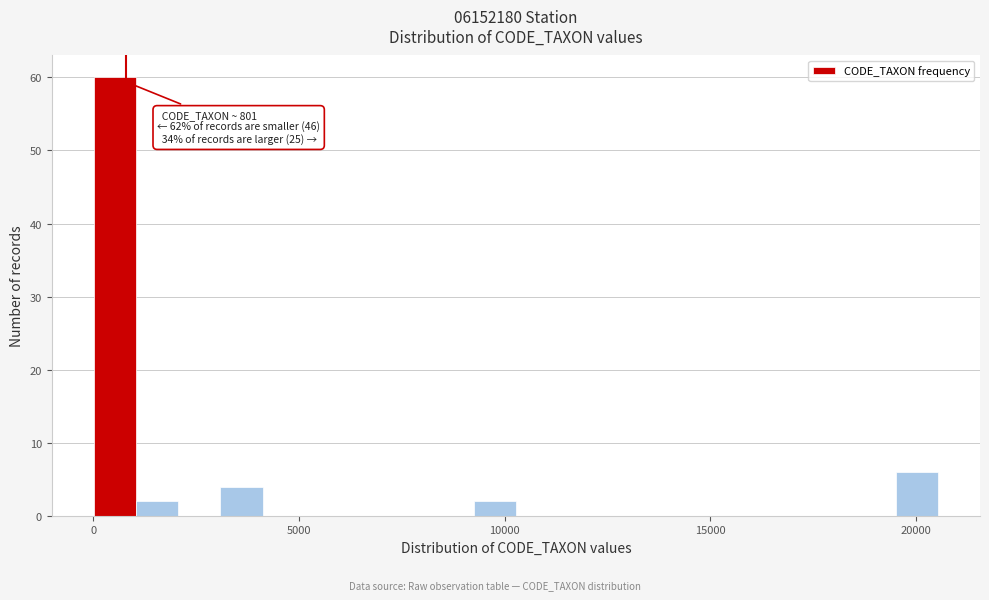

Around what value on the x-axis is the tallest bar? Give the approximate position of its centre, as read against the axis.

500